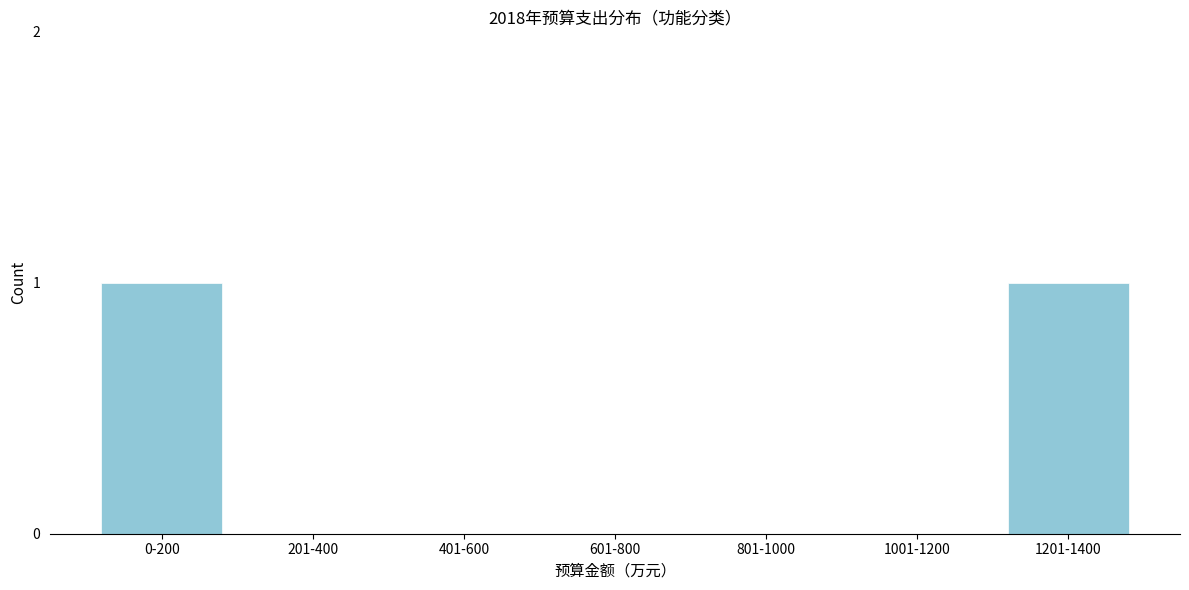

Reading left to right, what are all the values shown in this chart?

0-200=1	201-400=0	401-600=0	601-800=0	801-1000=0	1001-1200=0	1201-1400=1